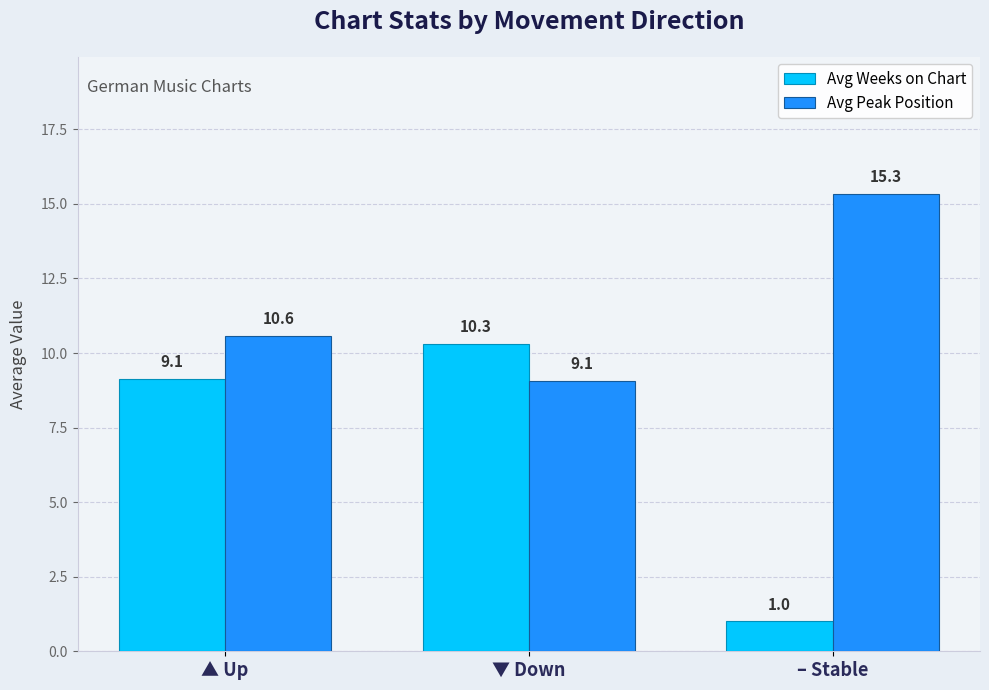

Which category has the lowest value across all series?

– Stable